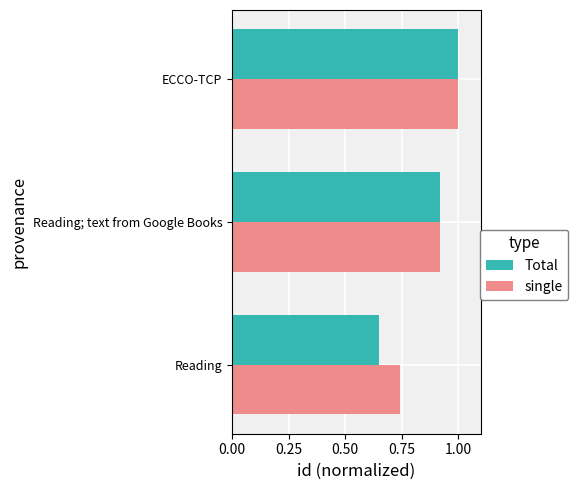

List the labels in order of Total value, smallest first.

Reading, Reading; text from Google Books, ECCO-TCP